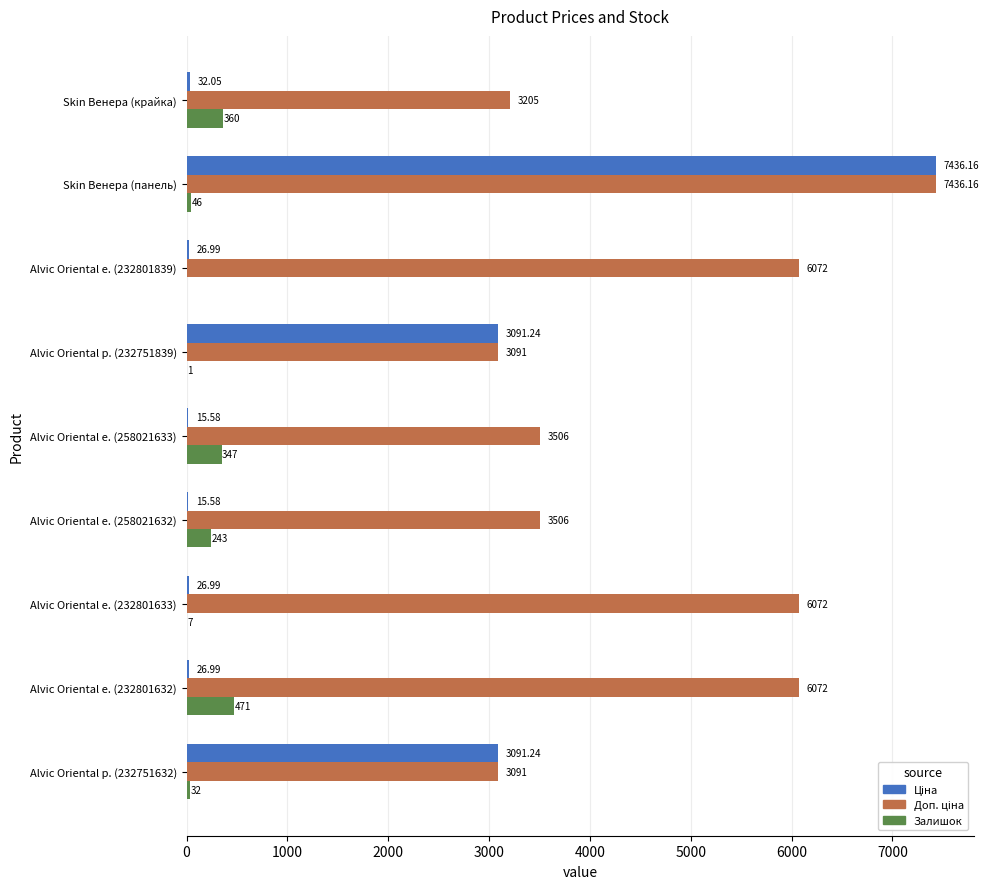

At which category is the sum across all series the highest?

Skin Венера (панель)